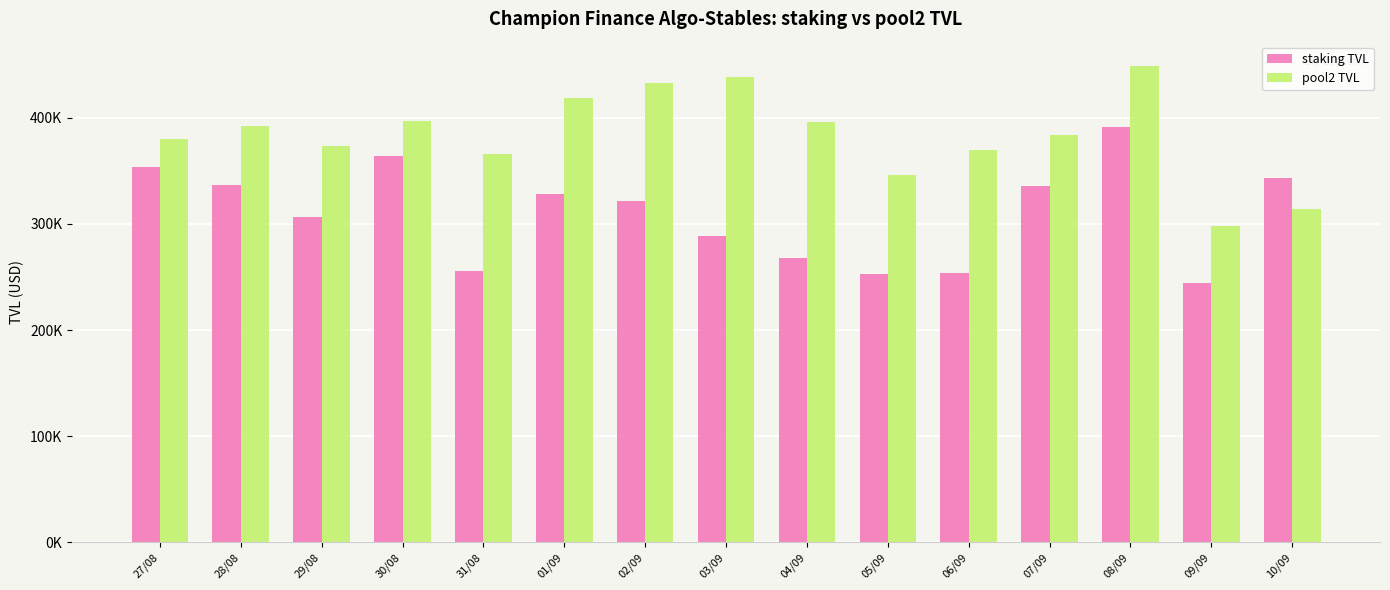

Where is staking TVL nearest to the value 317749?

02/09